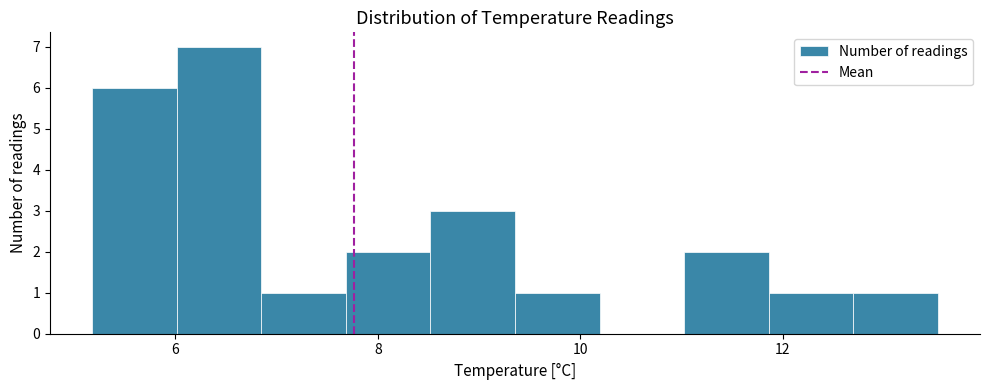

Reading left to right, transcribe this chart: for each bar, give the range it covers on the x-axis and its height. Neither the bar edges nor the heights are printed on the chart, so give them approximately, as read against the axes.

5.2 to 6.0: 6
6.0 to 6.8: 7
6.8 to 7.6: 1
7.6 to 8.6: 2
8.6 to 9.4: 3
9.4 to 10.2: 1
10.2 to 11.0: 0
11.0 to 11.8: 2
11.8 to 12.6: 1
12.6 to 13.6: 1